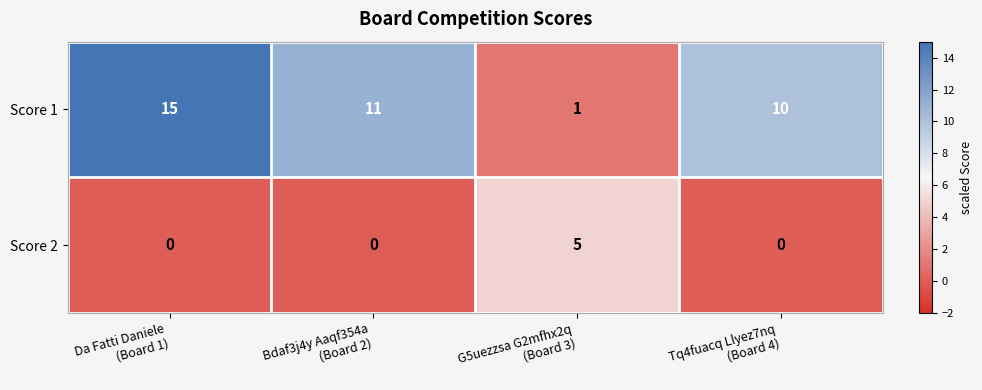

At how many categories does at least one series exceed 0?

4